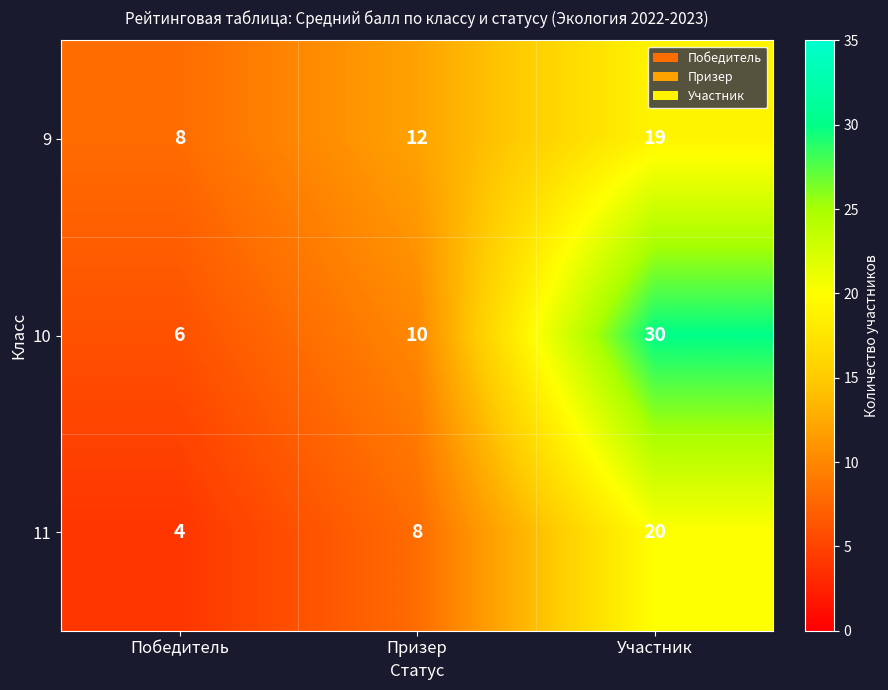

Which label corresponds to the largest value in the chart?

Участник